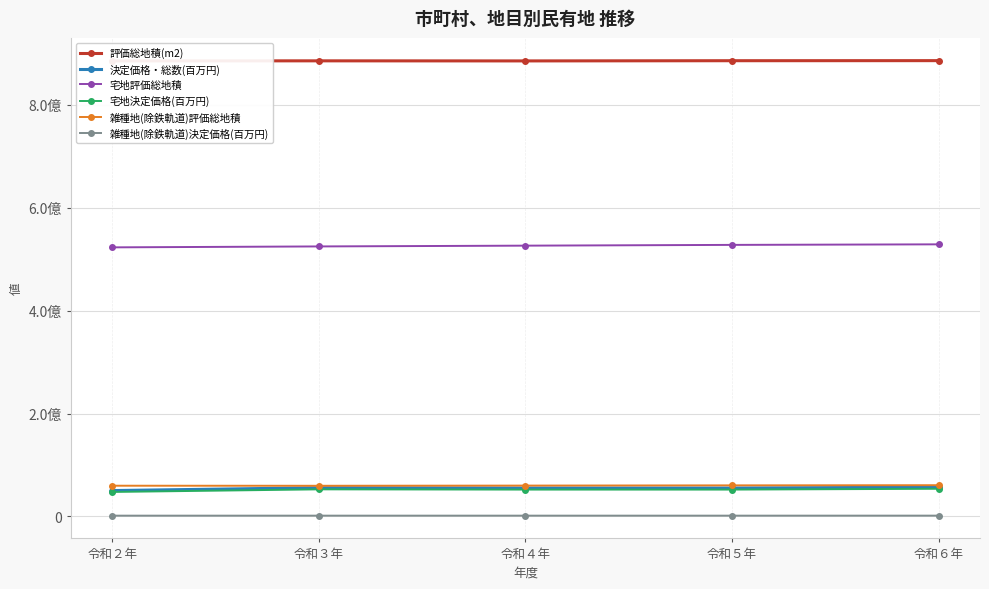

What are all the series names shown in the legend?

評価総地積(m2), 決定価格・総数(百万円), 宅地評価総地積, 宅地決定価格(百万円), 雑種地(除鉄軌道)評価総地積, 雑種地(除鉄軌道)決定価格(百万円)